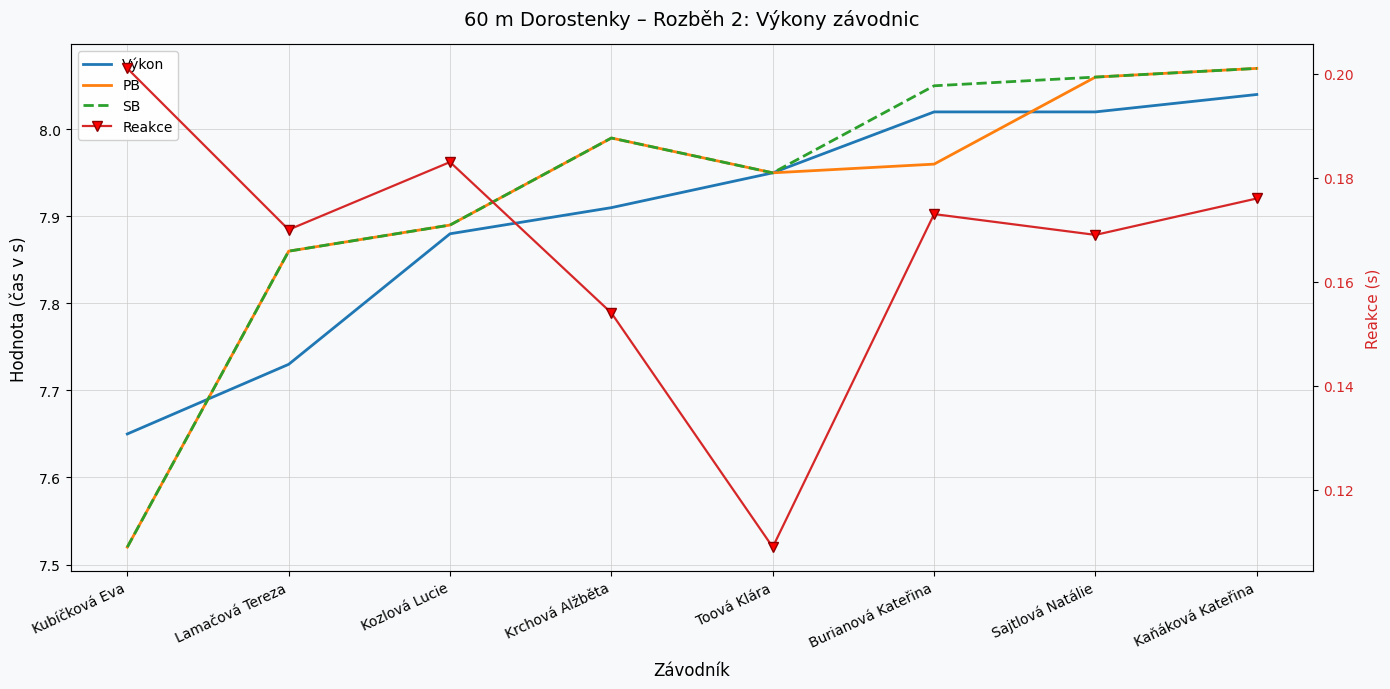

What is the sum of all Výkon values?

63.2